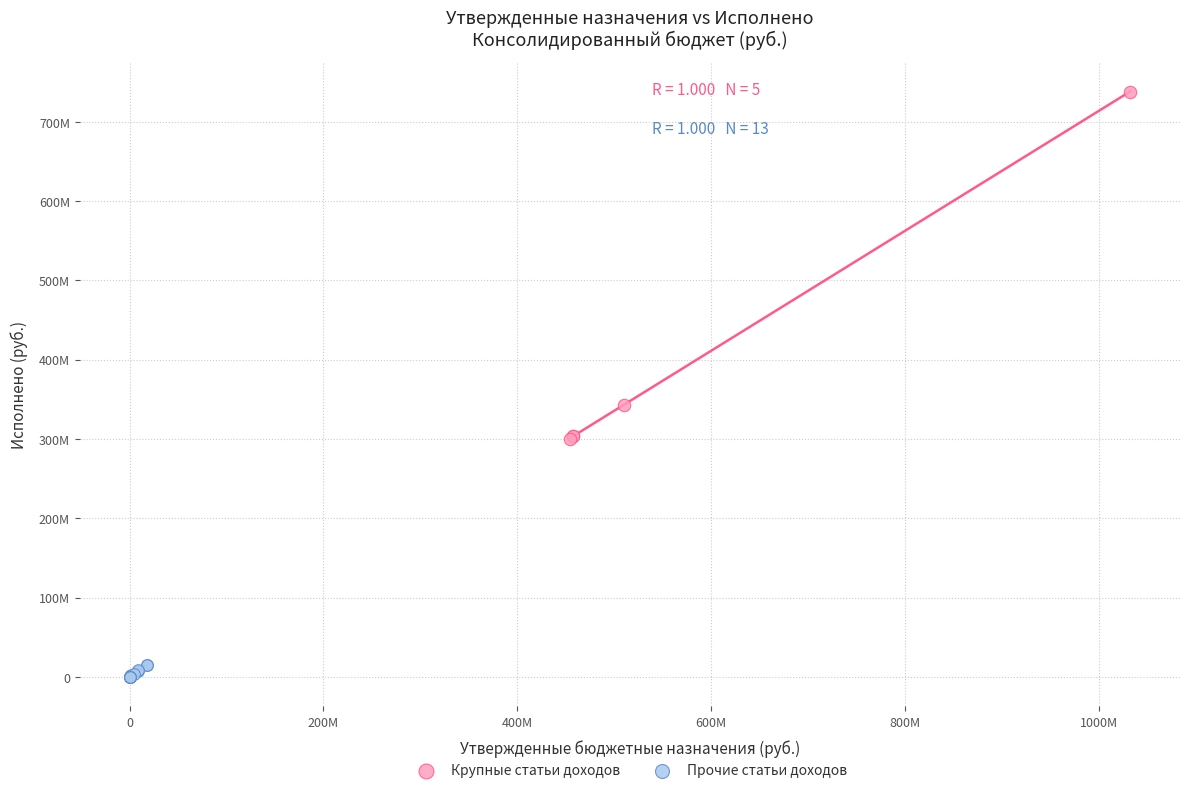

Which series has the widest spread of Y values?

Крупные статьи доходов